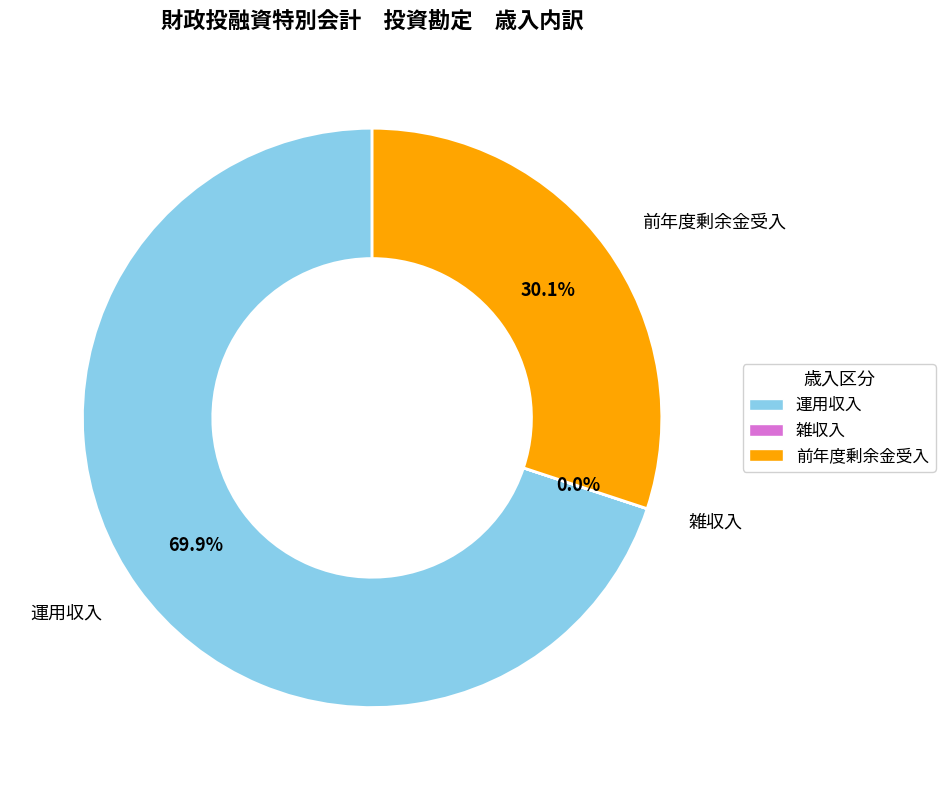

What percentage is NOT represented by 運用収入?

30.1%